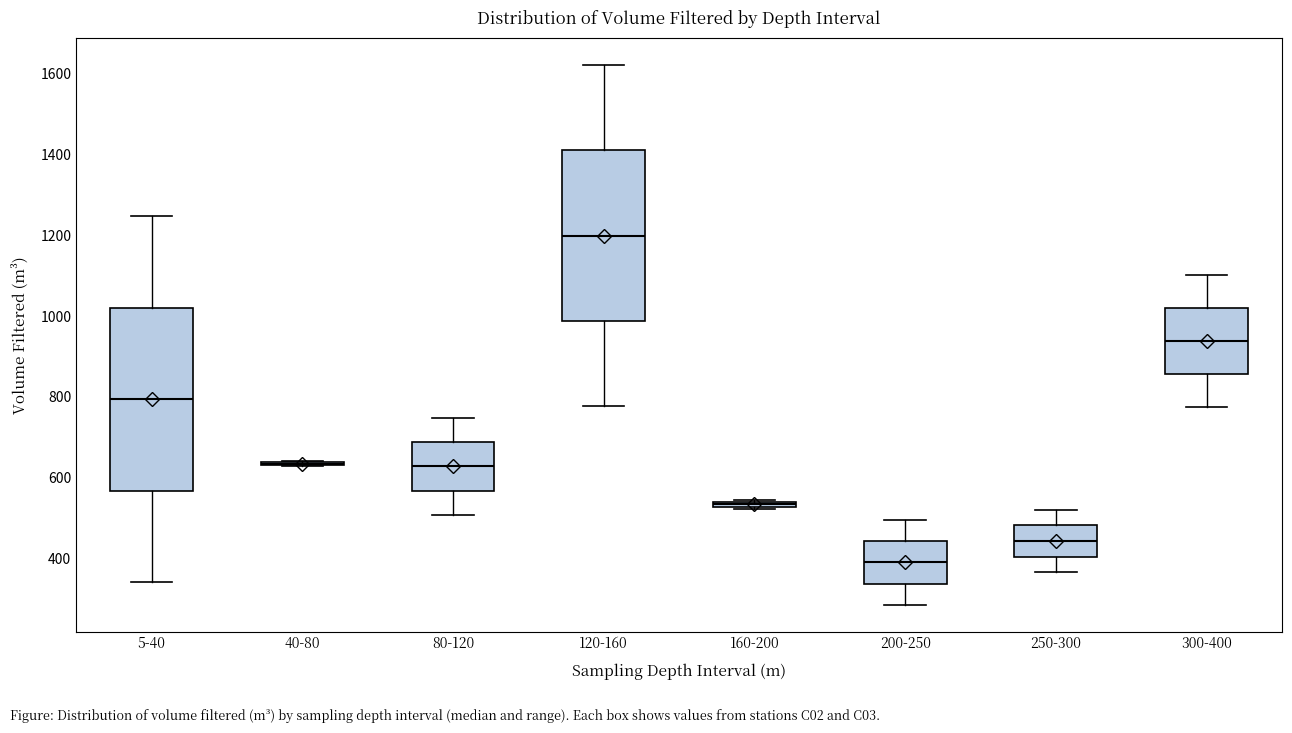

Where is the upper edge of the box for 200-250 on the y-axis? The values are not printed on the chart, so give them approximately, as read against the axis.

440